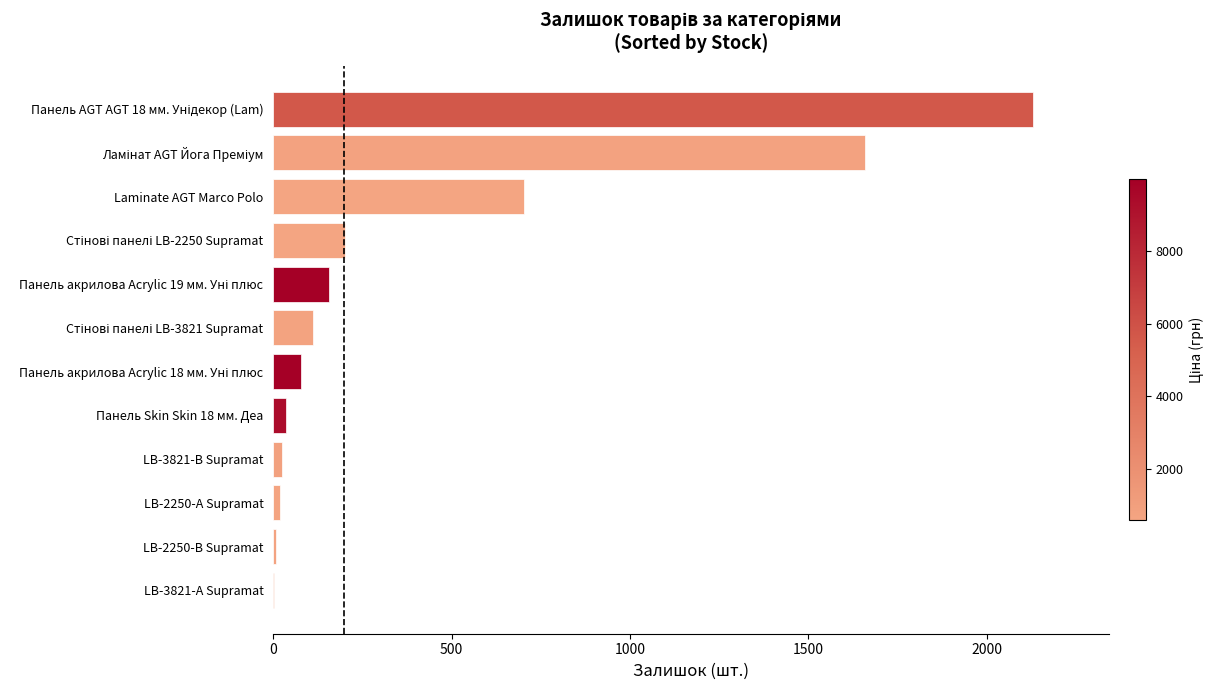

What is the greatest value displayed?

2129